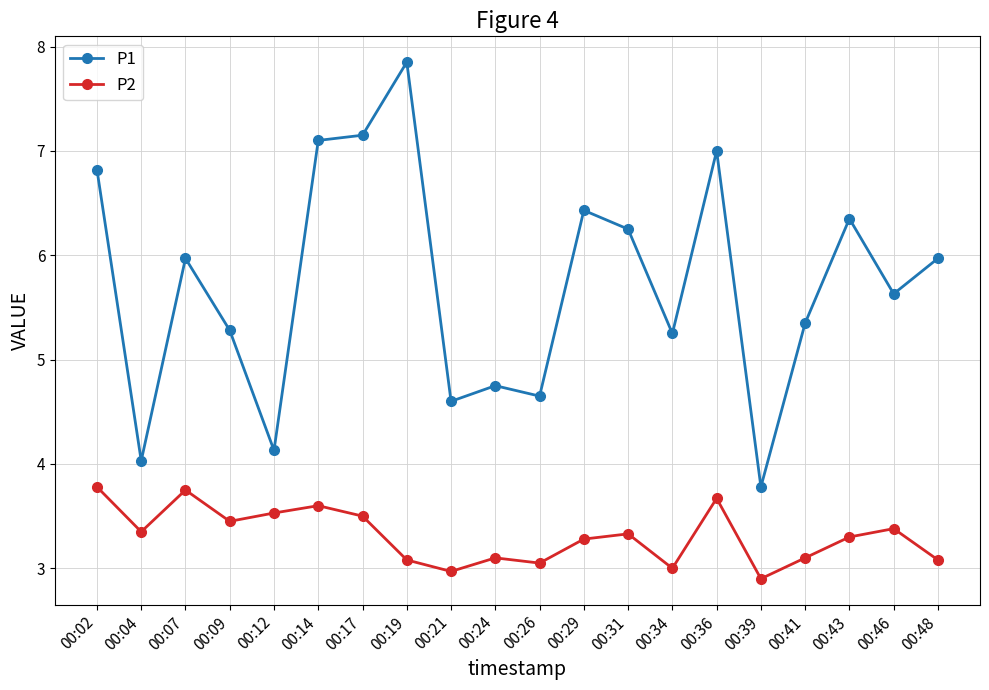

True or false: P2 has more than 1 points higher than both neighbors.

True